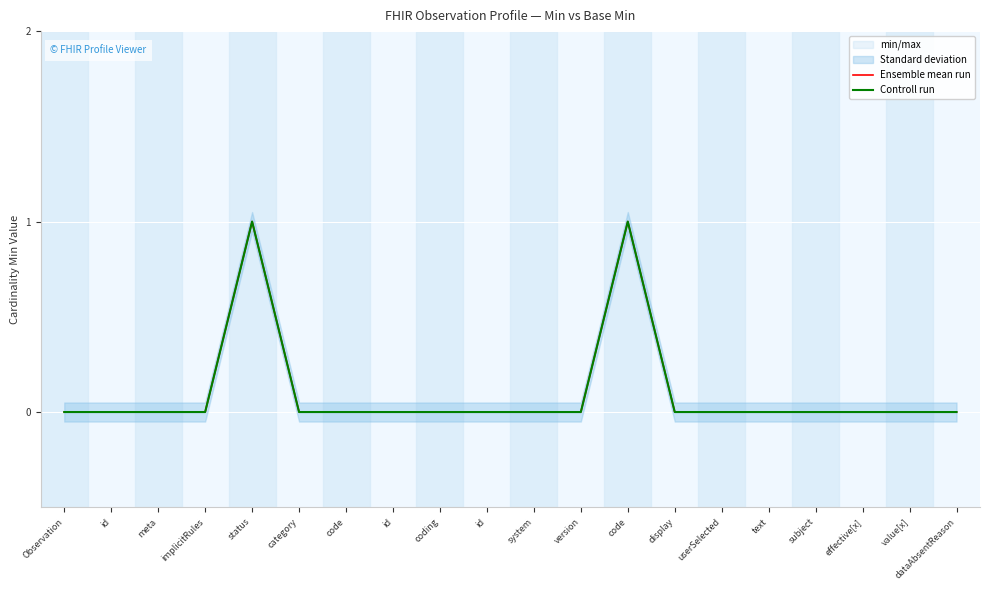

What is the label of the 17th point from the left?

subject